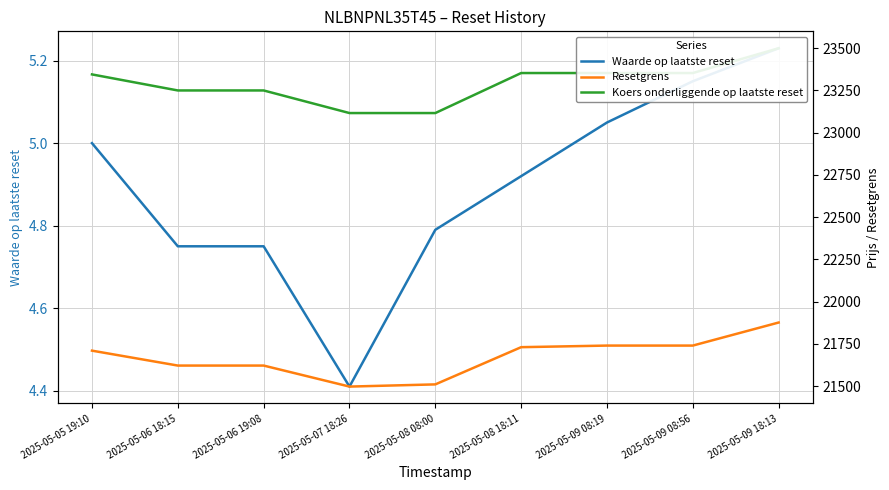

At which category is the sum across all series the highest?

2025-05-09 18:13